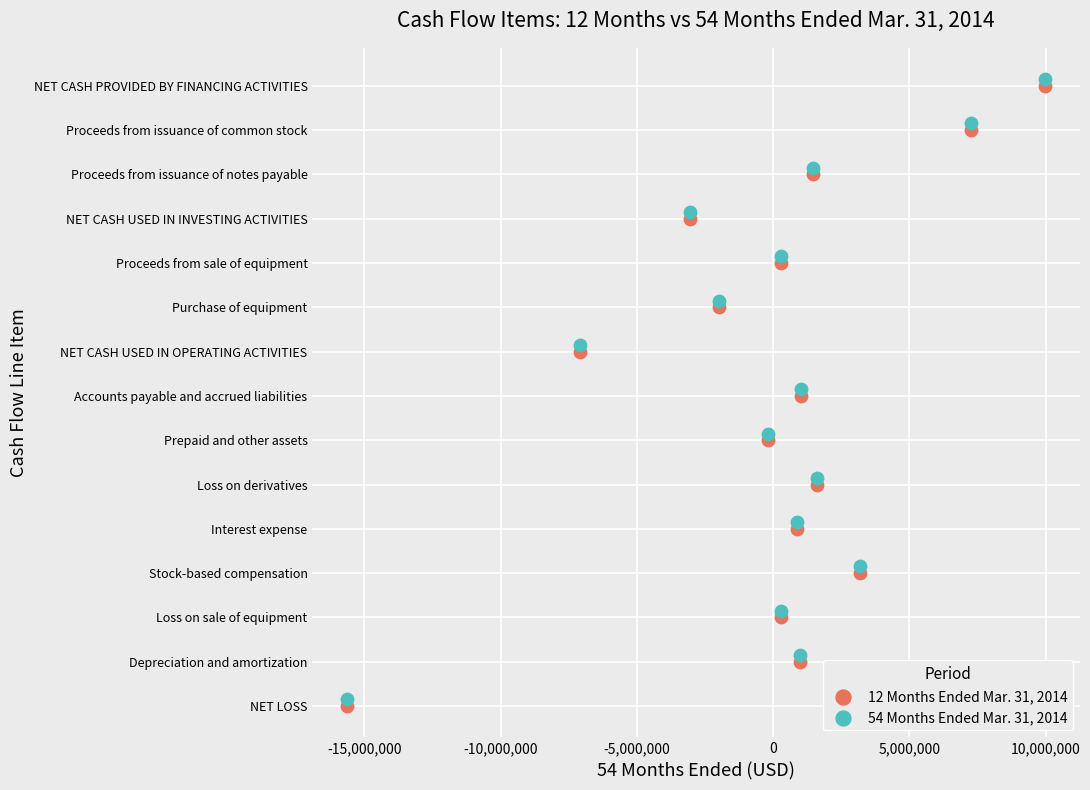

Which series reaches the maximum Y coordinate?

54 Months Ended Mar. 31, 2014